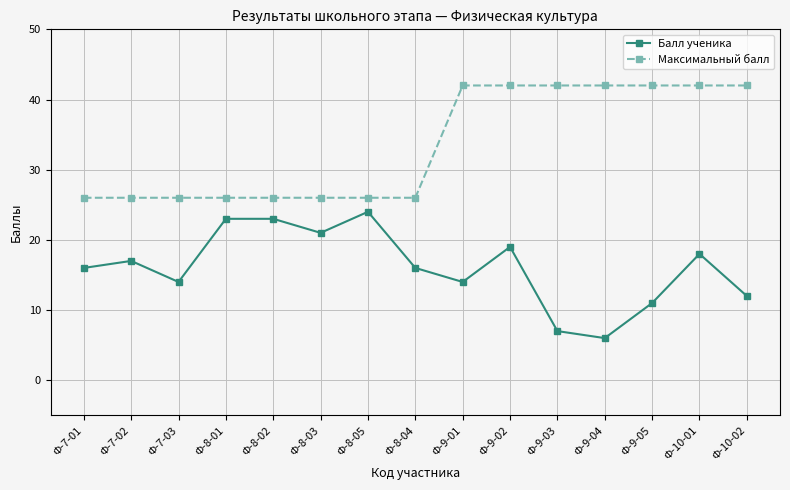

List the series in order of their peak value, highest first.

Максимальный балл, Балл ученика